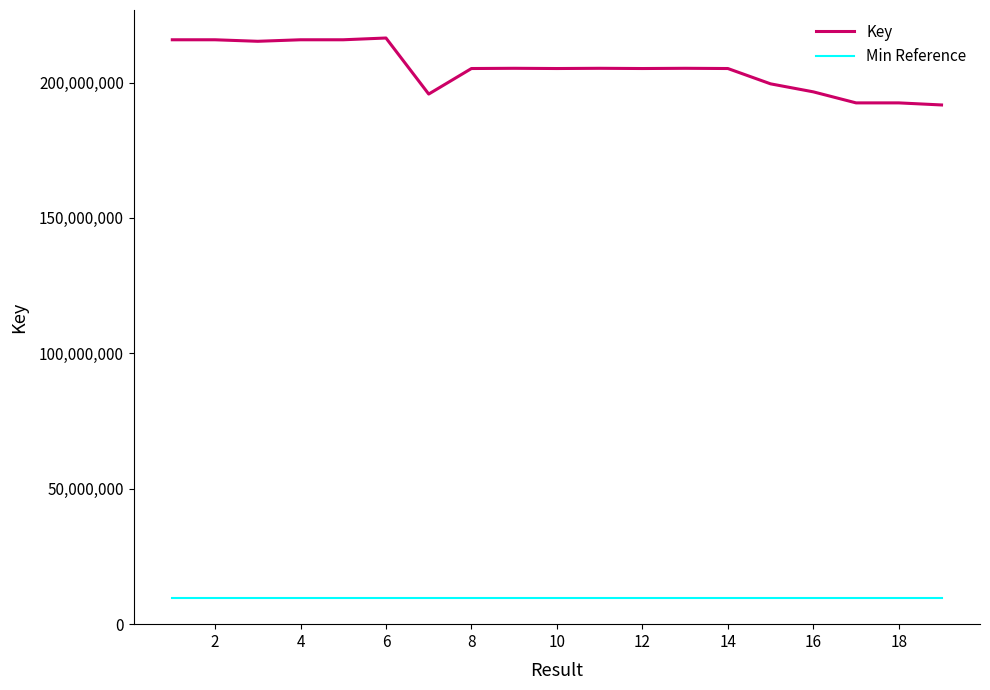

True or false: Key and Min Reference cross at least once.

False